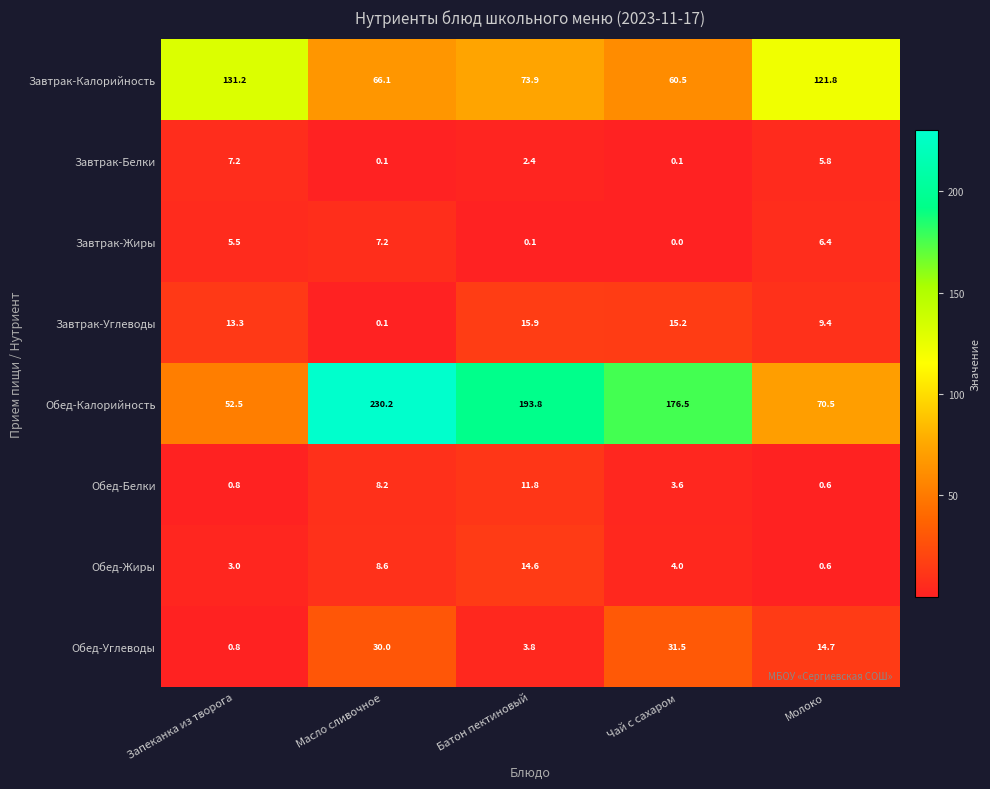

What is the difference between the highest and lowest values at Запеканка из творога?

130.4